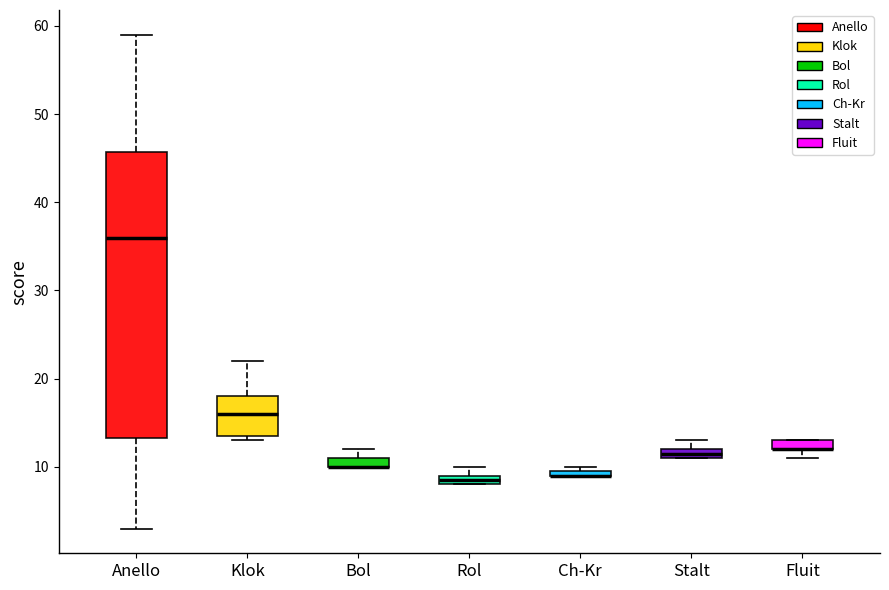

Comparing the boxes themselves (not the whiskers), which one is the tallest?

Anello